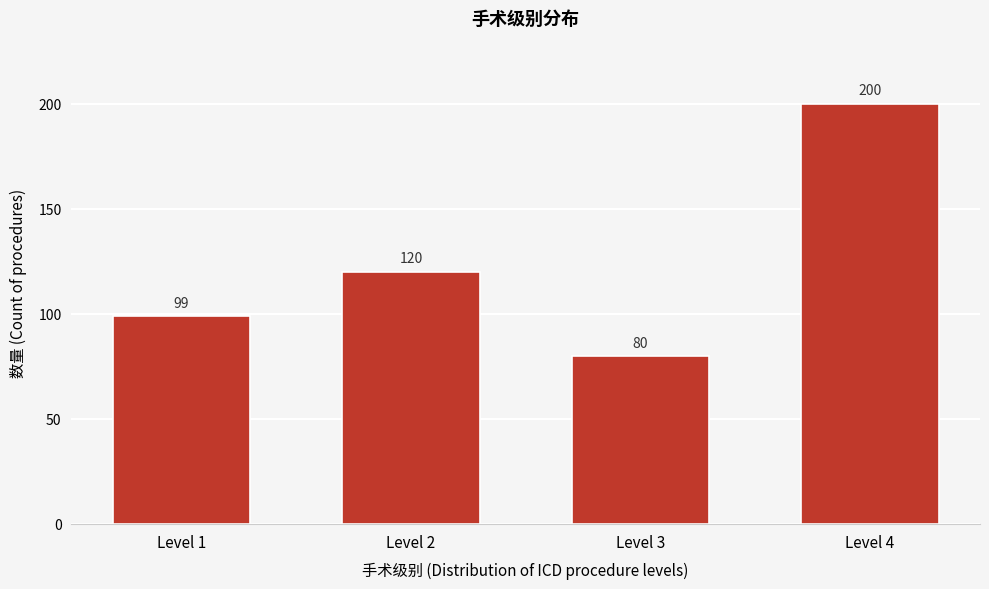

Reading left to right, list all the values displayed in this chart.

99	120	80	200